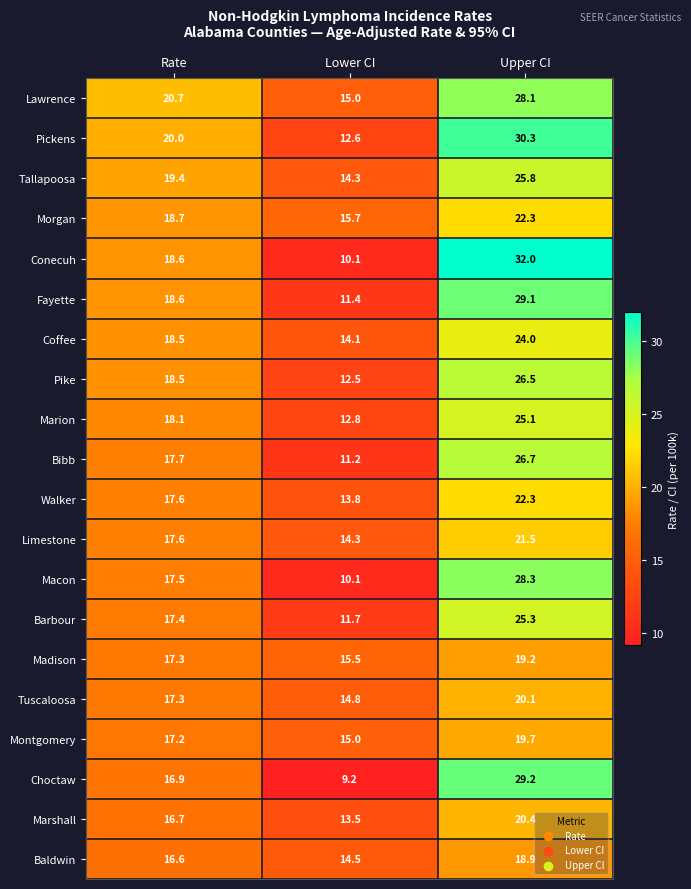

What is the approximate value of Pickens at Rate?

20.0